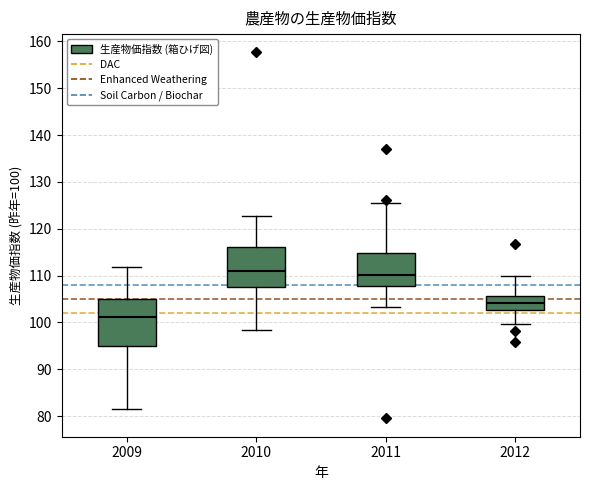

Which box is the tallest, from its lower edge to its upper edge?

2009